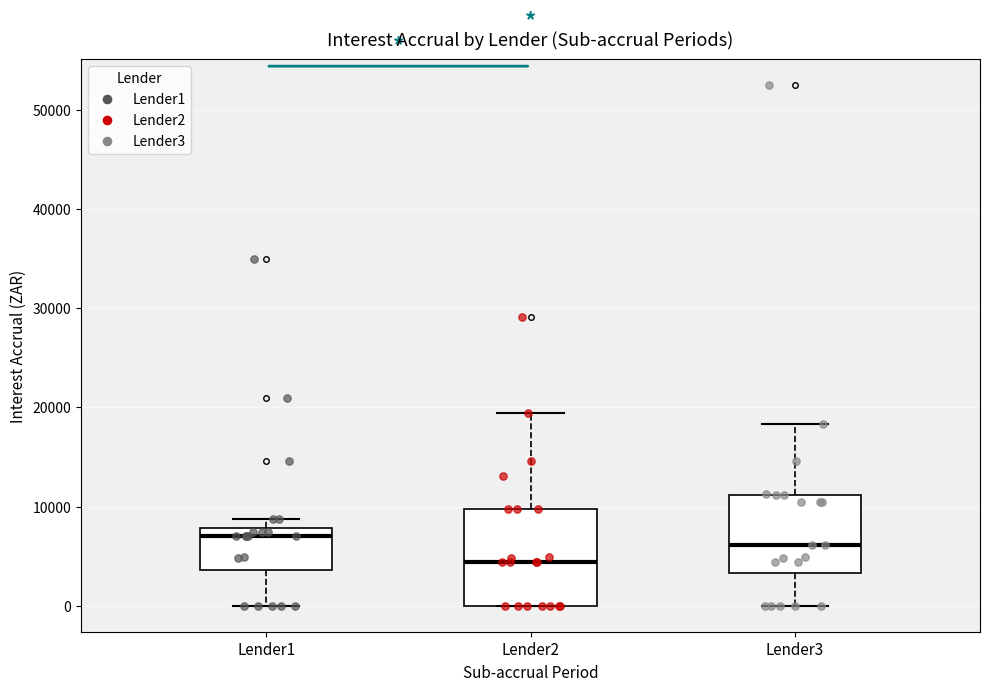

Reading left to right, transcribe this box plot: for each box, give where its median line is, the range the box spans, and where its two whiskers end, as read against the y-axis. The values are not printed on the chart, so give them approximately, as read against the axis.

Lender1: median 7000, box 4000 to 8000, whiskers 0 to 9000
Lender2: median 4000, box 0 to 10000, whiskers 0 to 19000
Lender3: median 6000, box 3000 to 11000, whiskers 0 to 18000